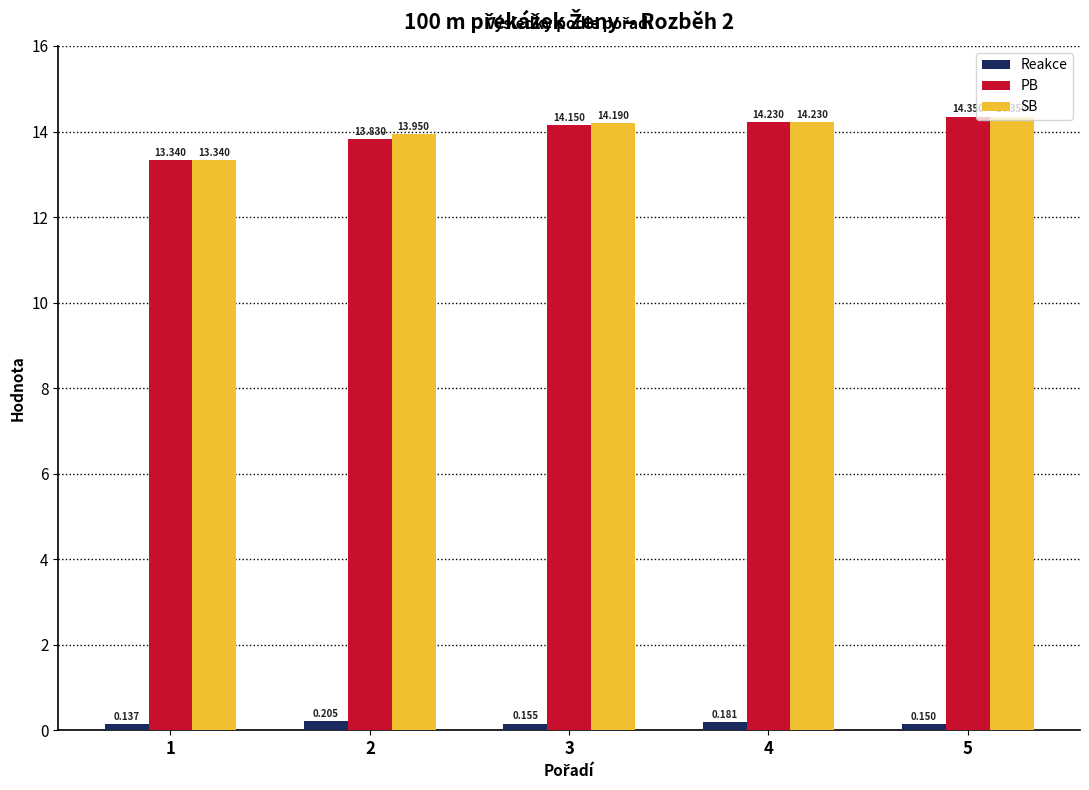

Rank the series at 3 from highest to lowest value.

SB, PB, Reakce